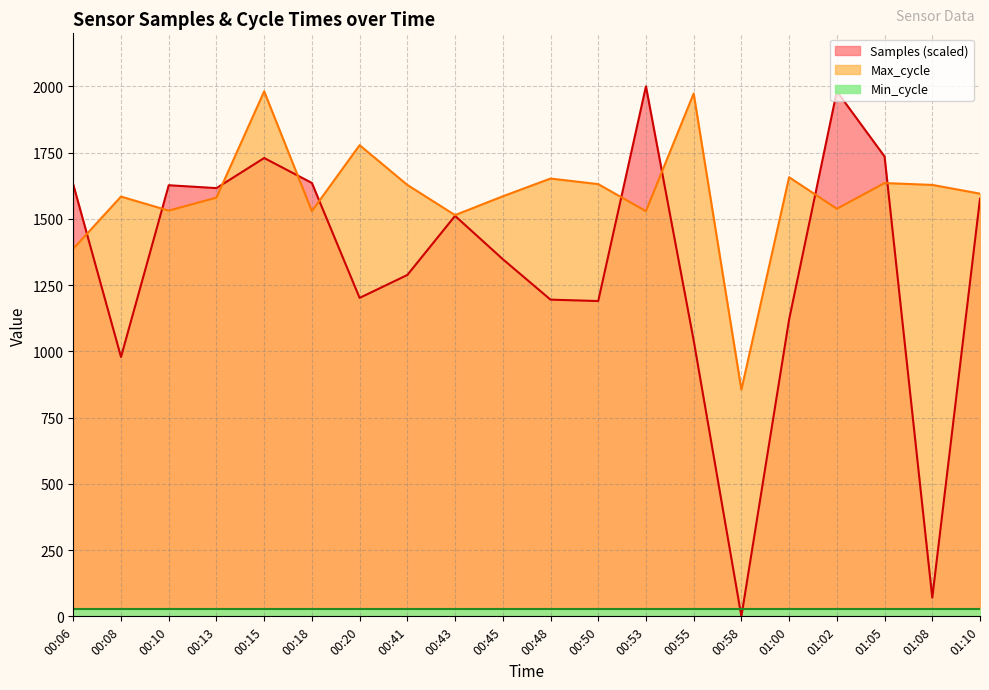

Where is Max_cycle nearest to the value 1418?

00:06